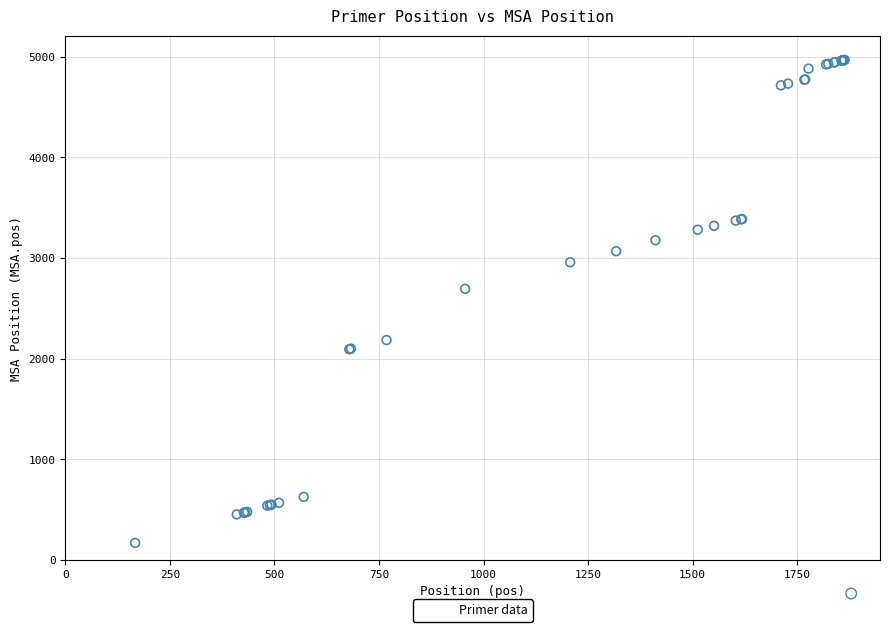

What Y value in the scatter plot is closest to 2570?

2695